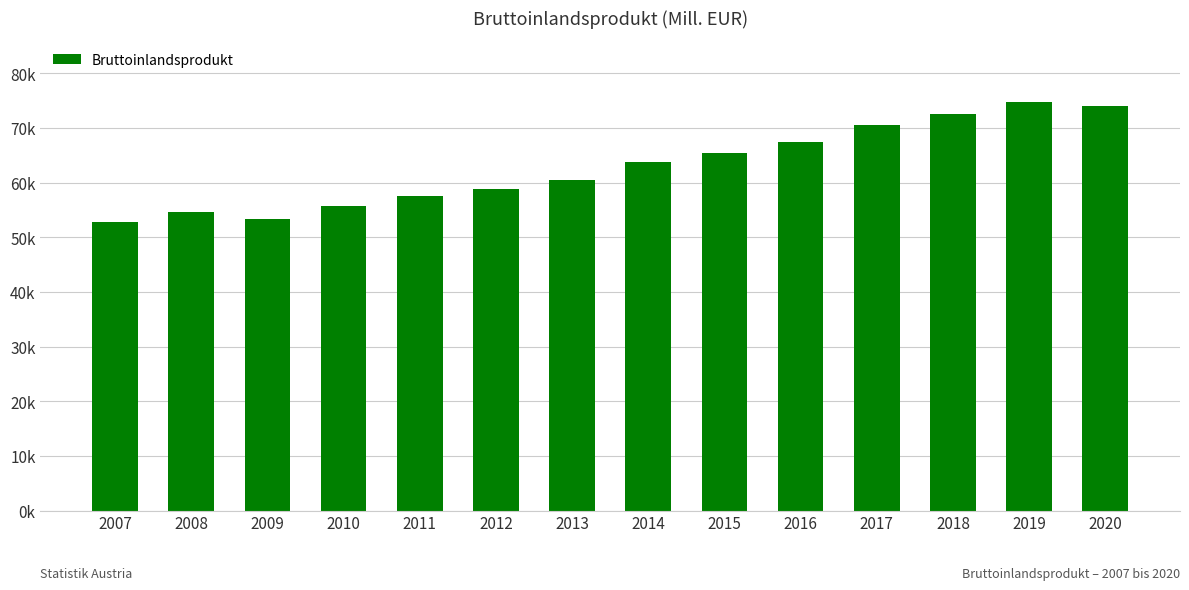

Are the bars horizontal?

No